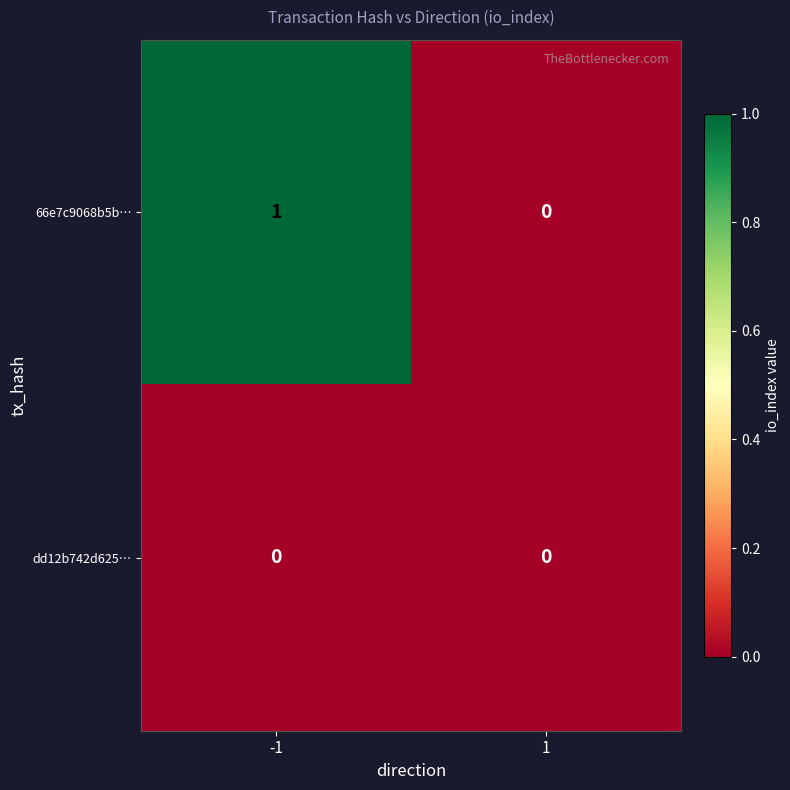

Rank the series by their maximum value, from highest to lowest.

66e7c9068b5b…, dd12b742d625…